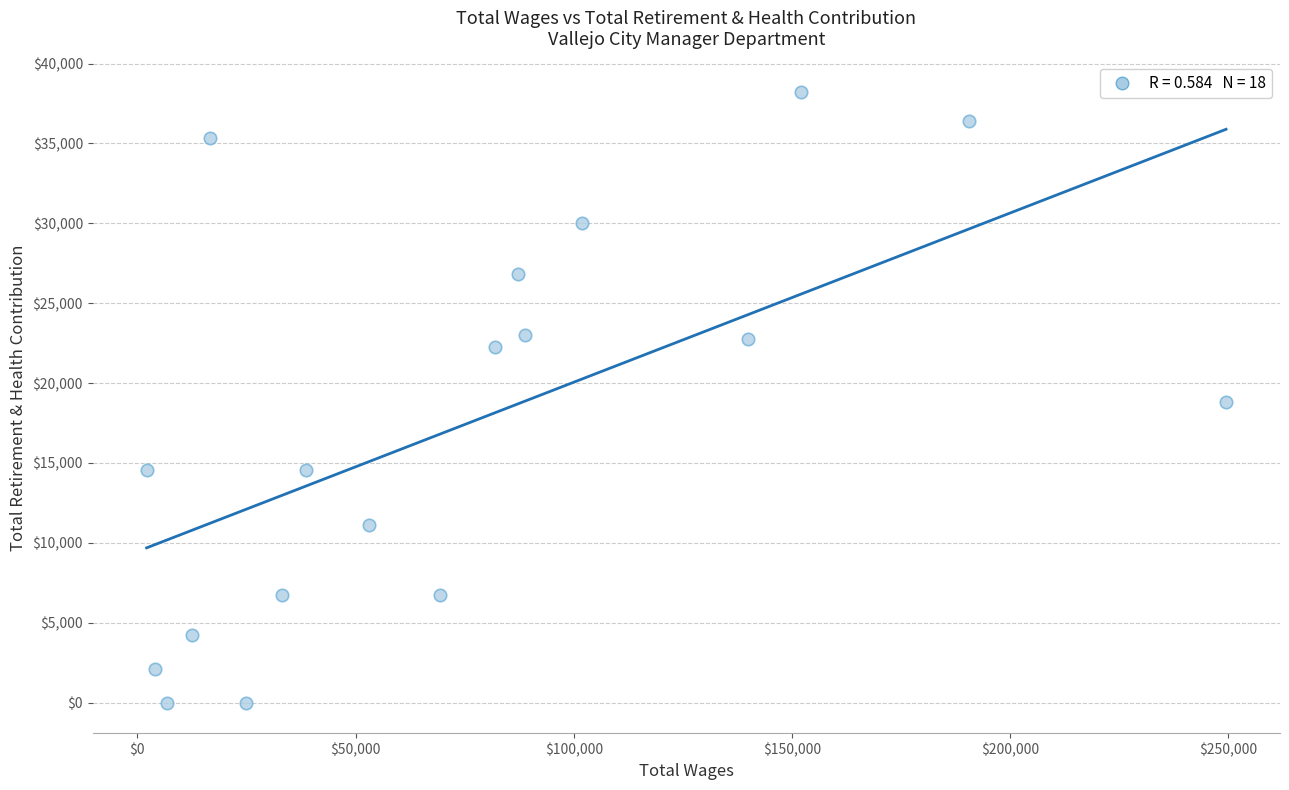

What is the range of X values (max minus min)?

247345